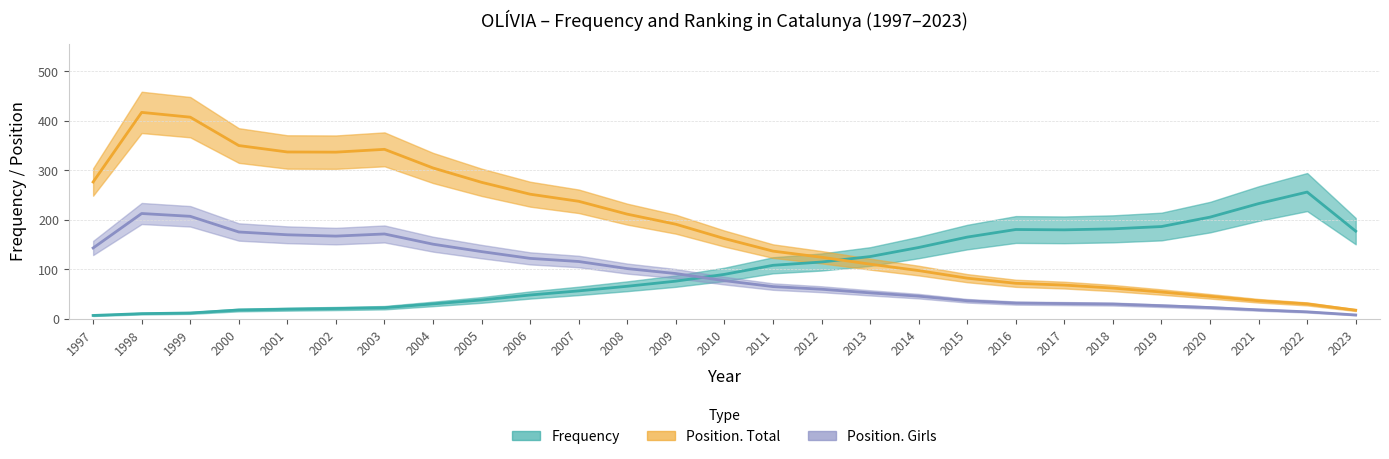

True or false: Position. Total and Position. Girls cross at least once.

False